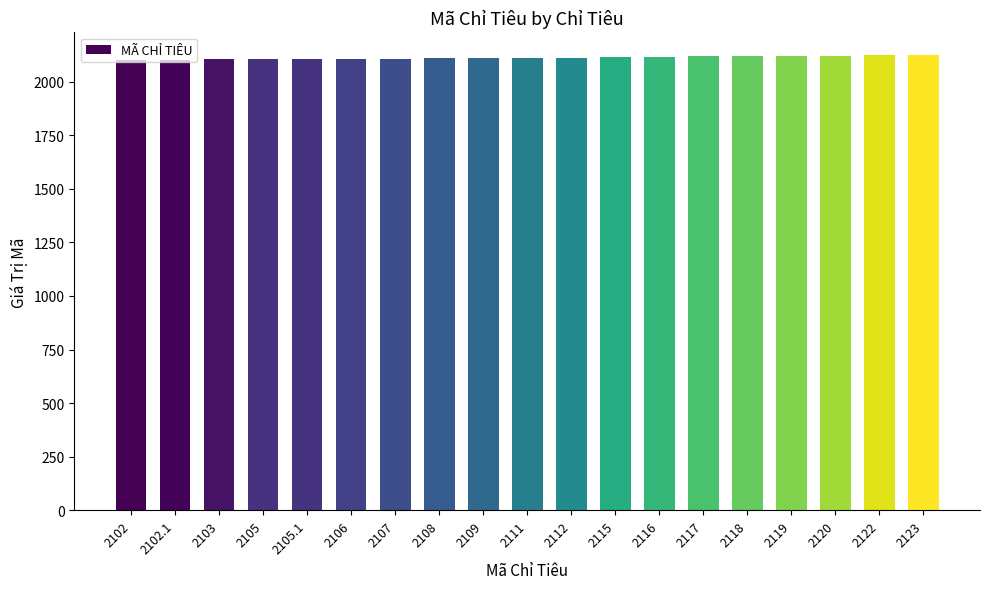

True or false: the data shows 2970.0 at 2112.

False